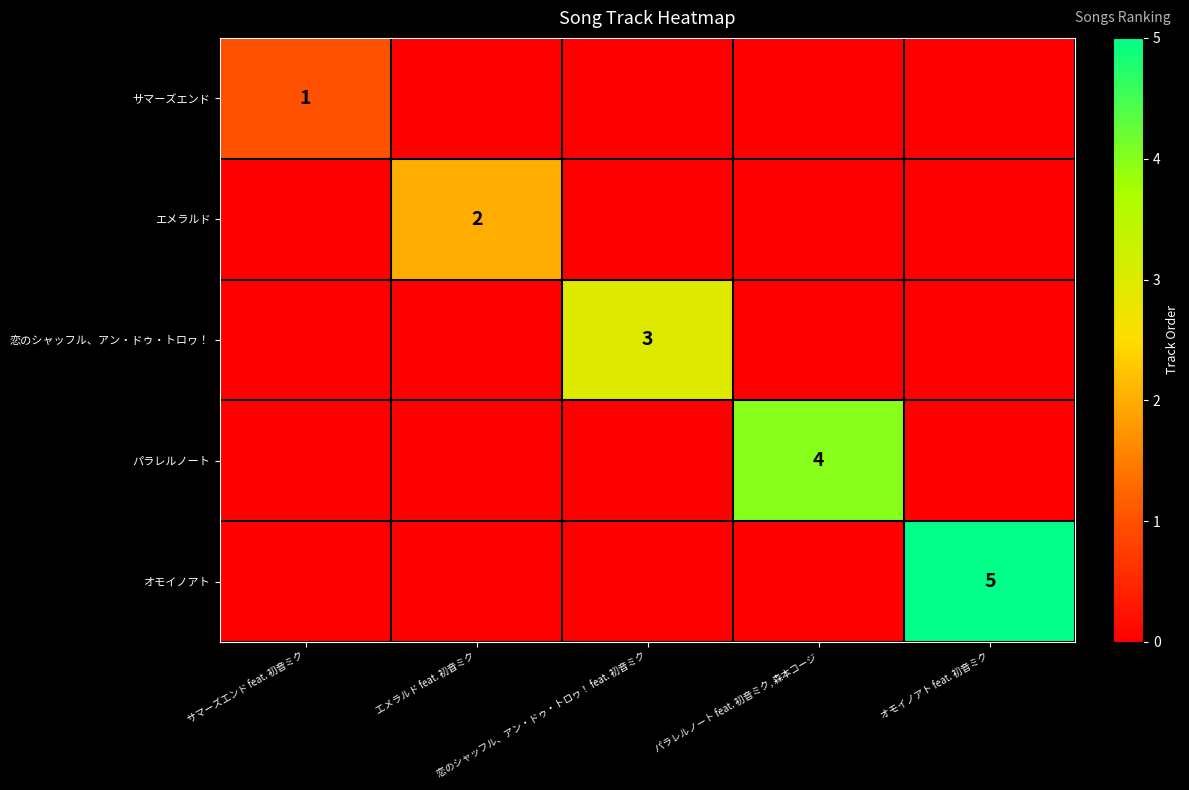

True or false: パラレルノート has a value of -2 at オモイノアト feat. 初音ミク.

False